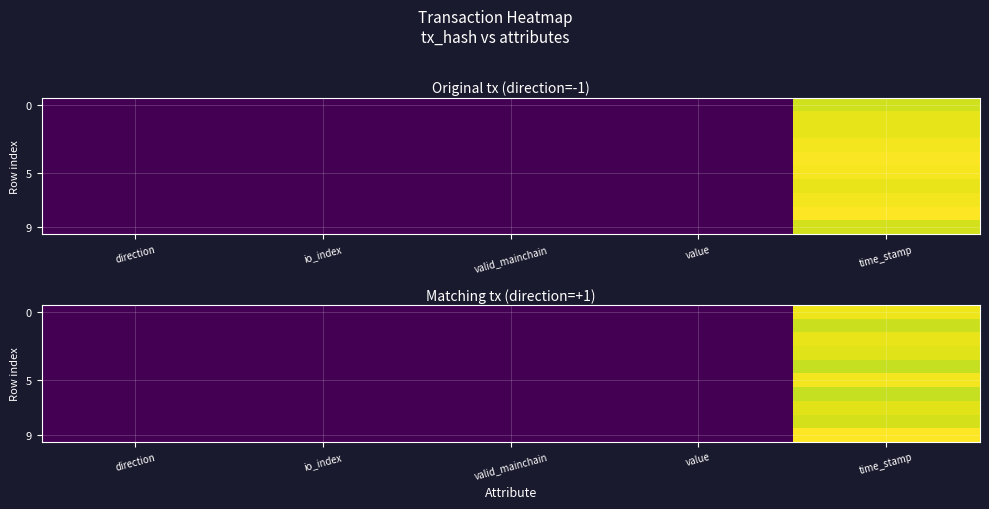

What is the total value across all series at direction?

9.9